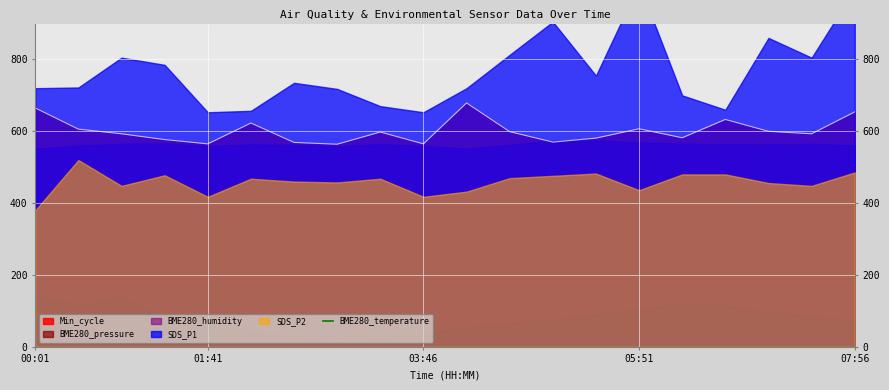

What is the lowest value of the Min_cycle series?

564